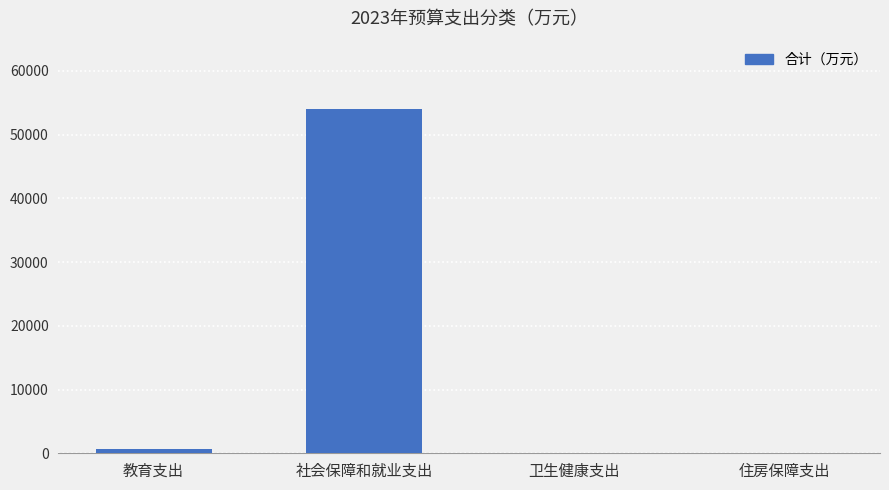

Is it true that the value at 社会保障和就业支出 is 53956.3?

True